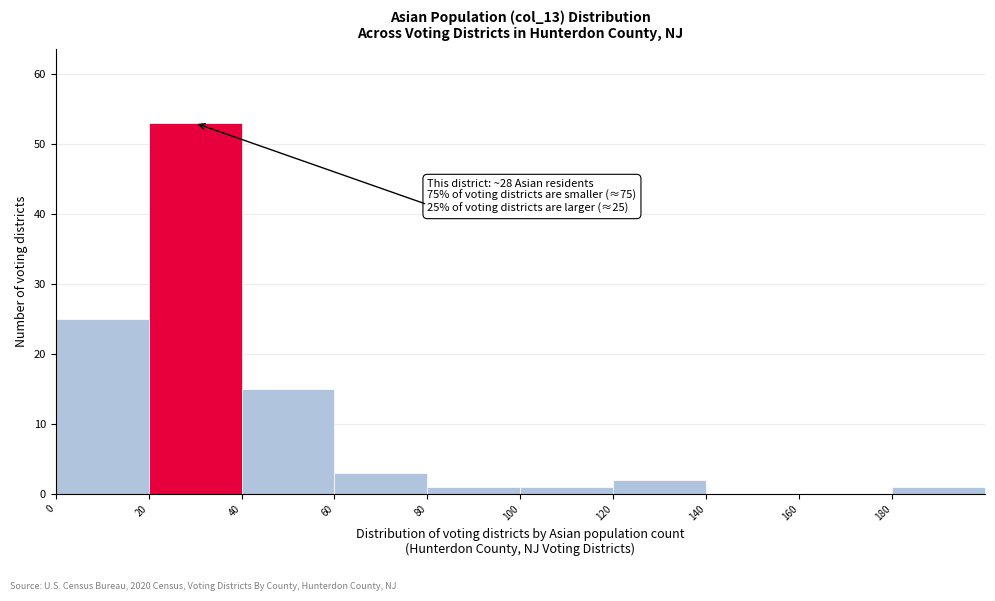

Which range on the x-axis has the tallest bar?

20 to 40